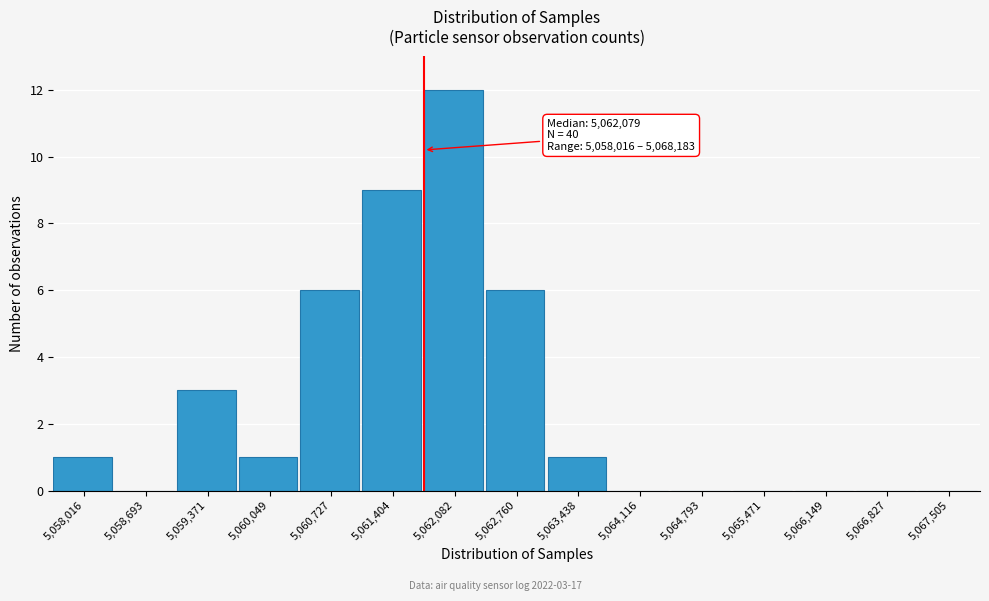

Reading left to right, list all the values displayed in this chart.

5,058,016=1	5,058,693=0	5,059,371=3	5,060,049=1	5,060,727=6	5,061,404=9	5,062,082=12	5,062,760=6	5,063,438=1	5,064,116=0	5,064,793=0	5,065,471=0	5,066,149=0	5,066,827=0	5,067,505=0